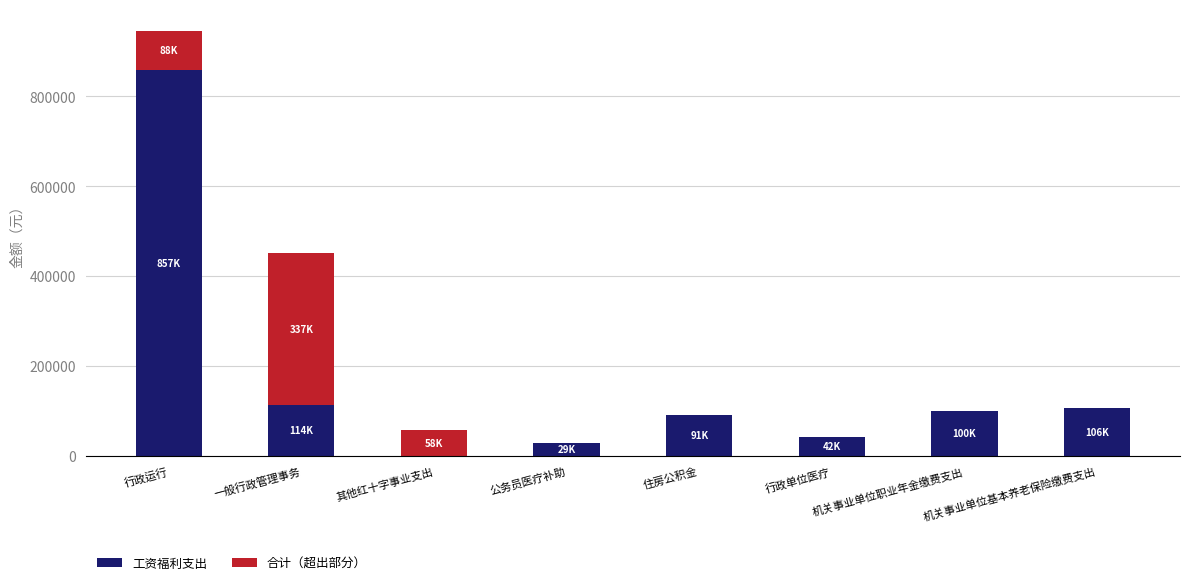

Are the bars grouped side by side (vs. stacked)?

No